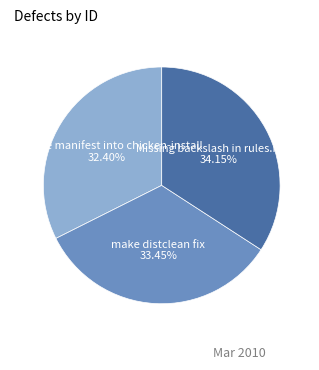

What is the ratio of the value at compile manifest into chicken-install to the value at make distclean fix?

1.0